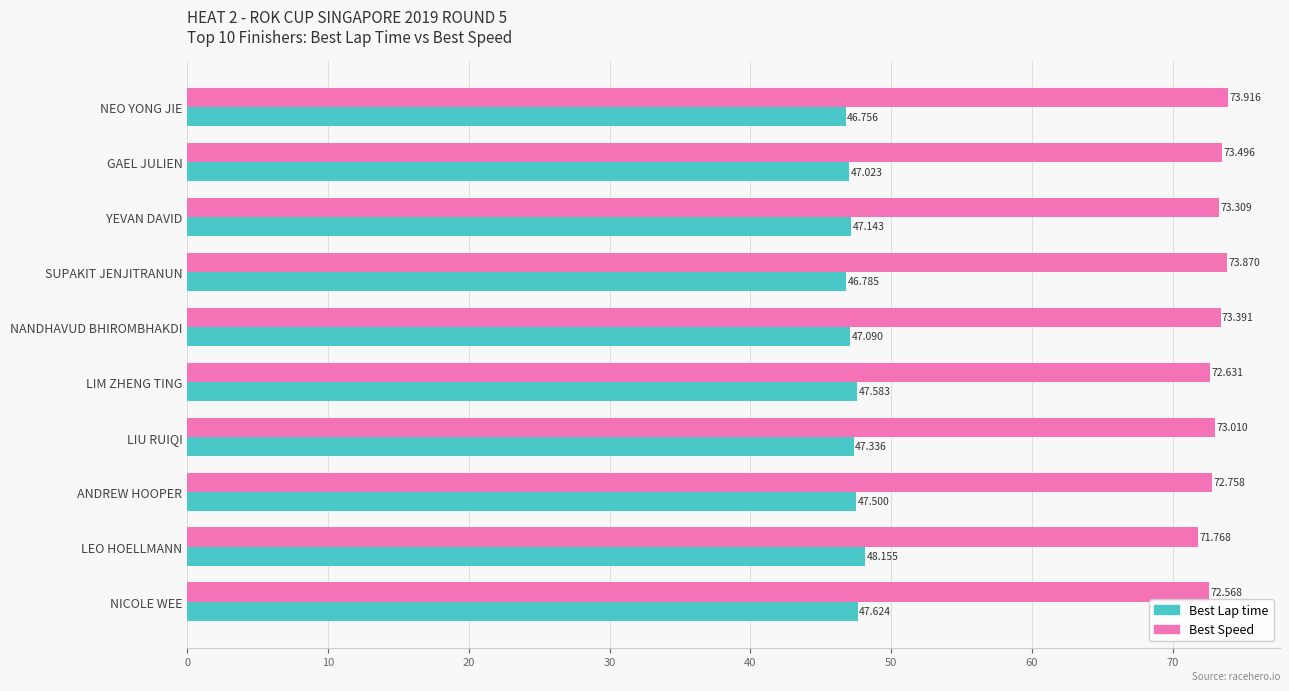

Where is Best Speed nearest to the value 72?

LEO HOELLMANN